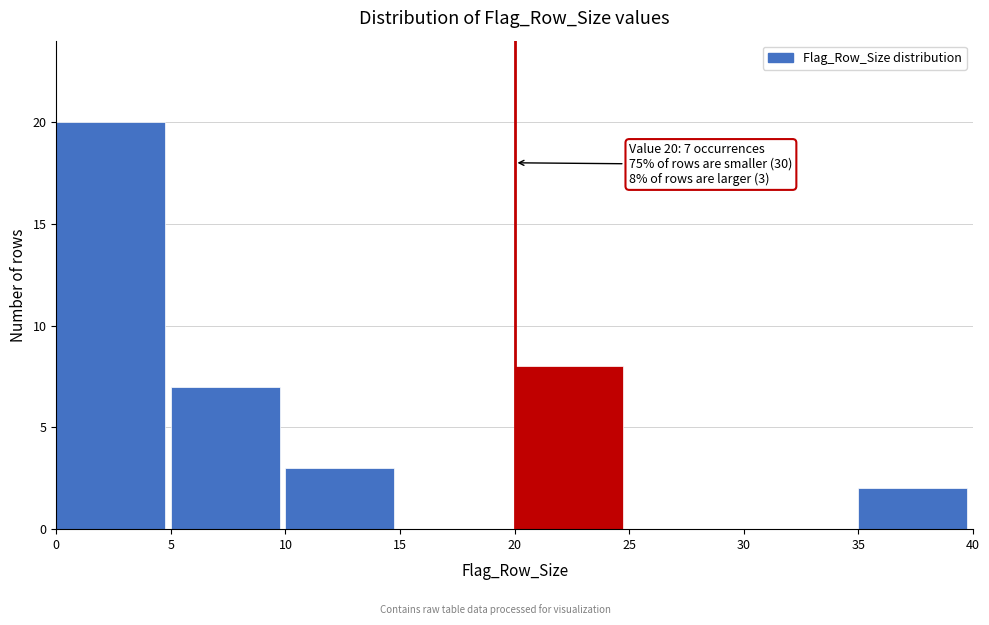

Which range on the x-axis has the tallest bar?

0 to 5